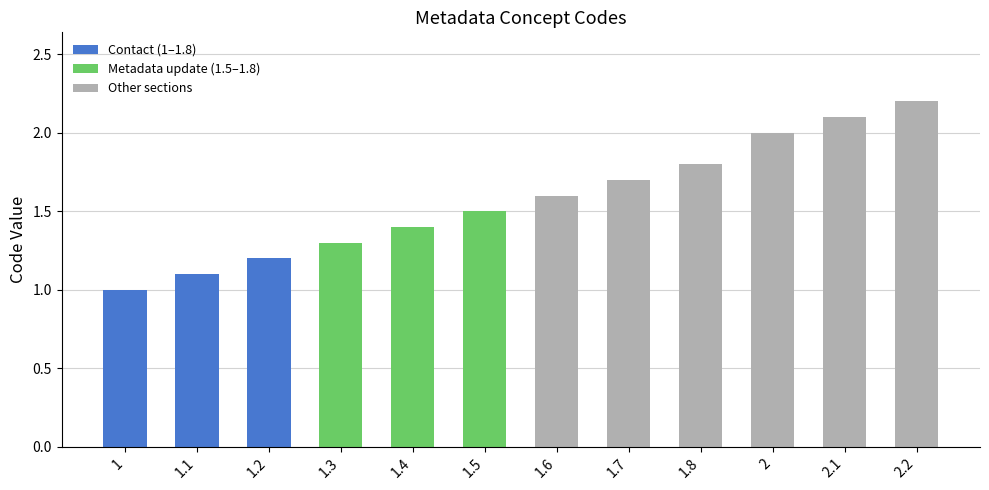

List the labels in order of value, smallest first.

1, 1.1, 1.2, 1.3, 1.4, 1.5, 1.6, 1.7, 1.8, 2, 2.1, 2.2